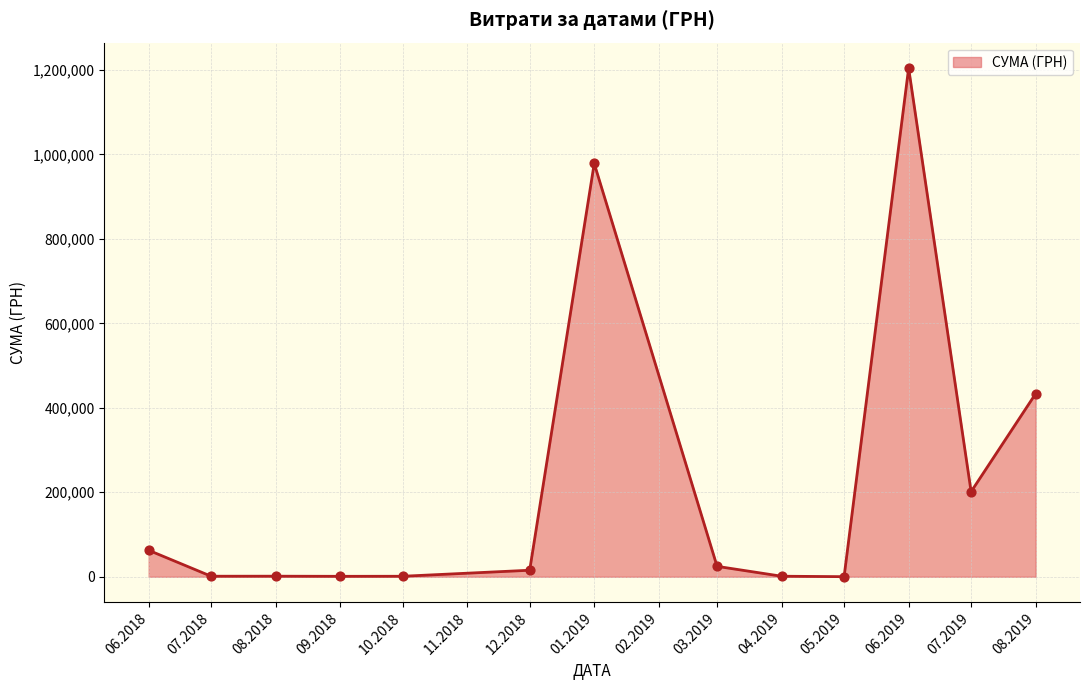

What is the greatest value displayed?

1204251.0